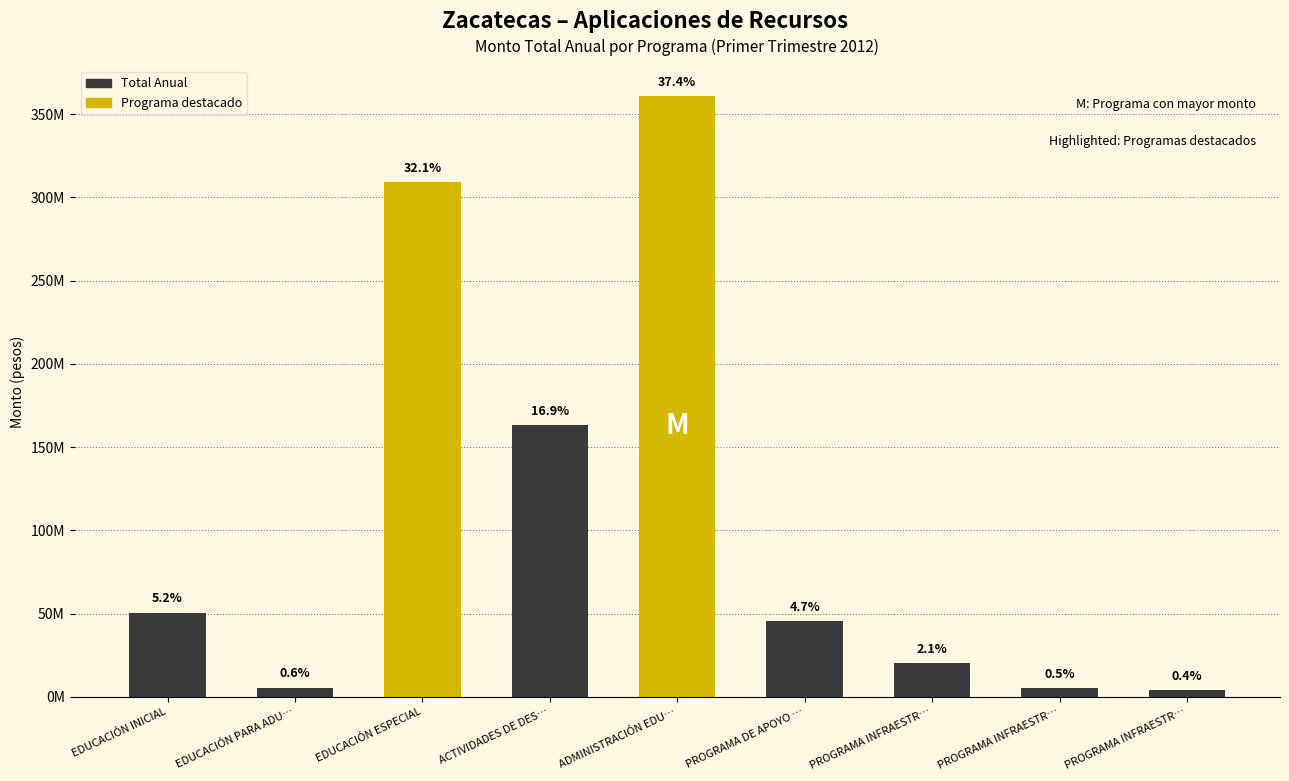

Are the bars horizontal?

No